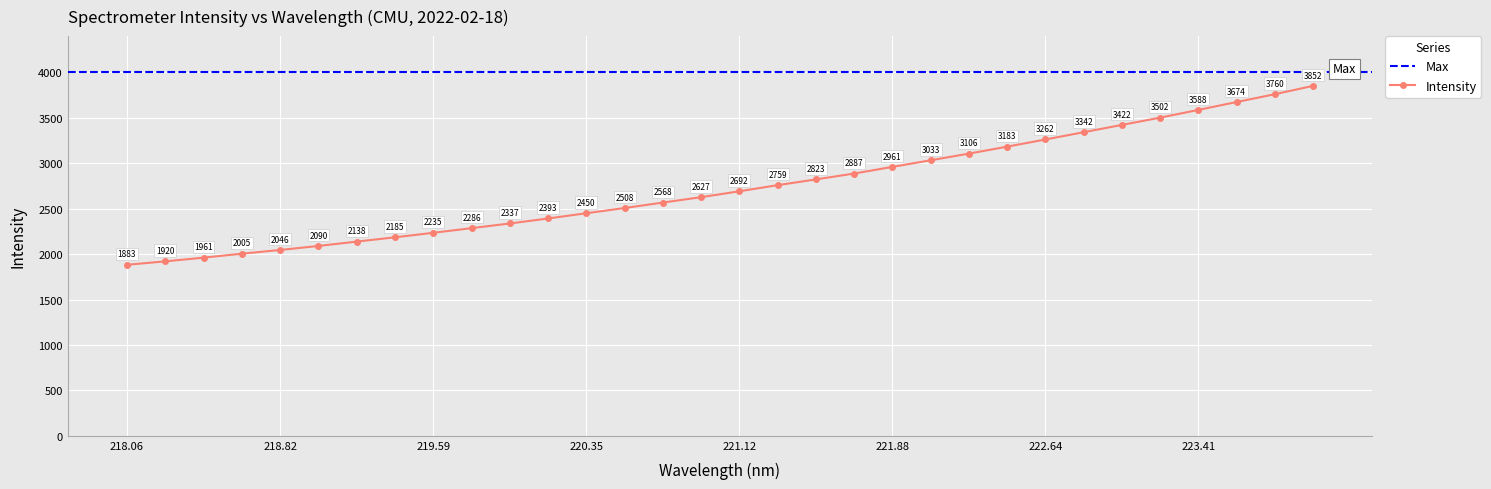

What is the highest value of the Intensity series?

3851.9